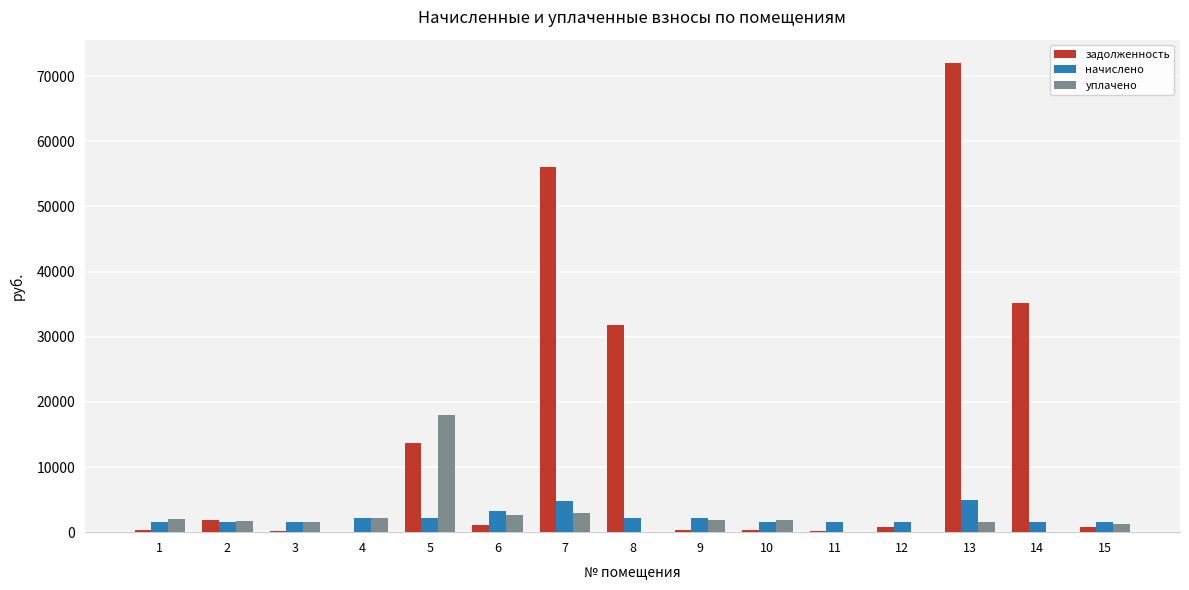

Which series has the largest total across all categories?

задолженность